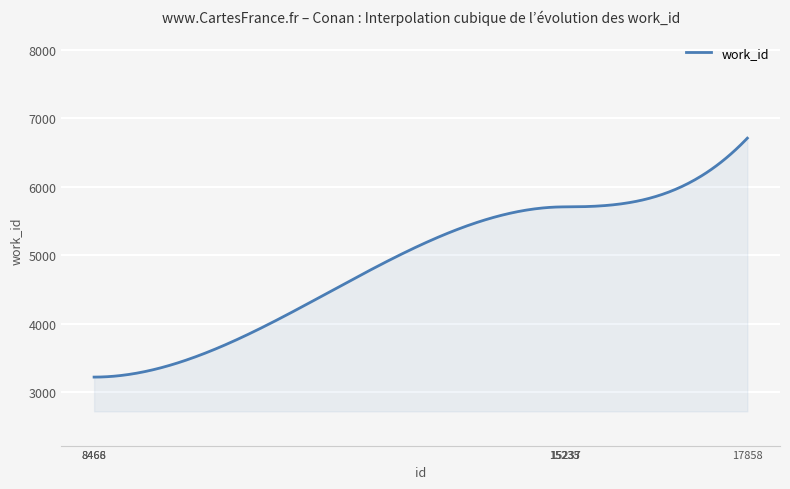

What is the maximum value shown in the chart?

6712.0